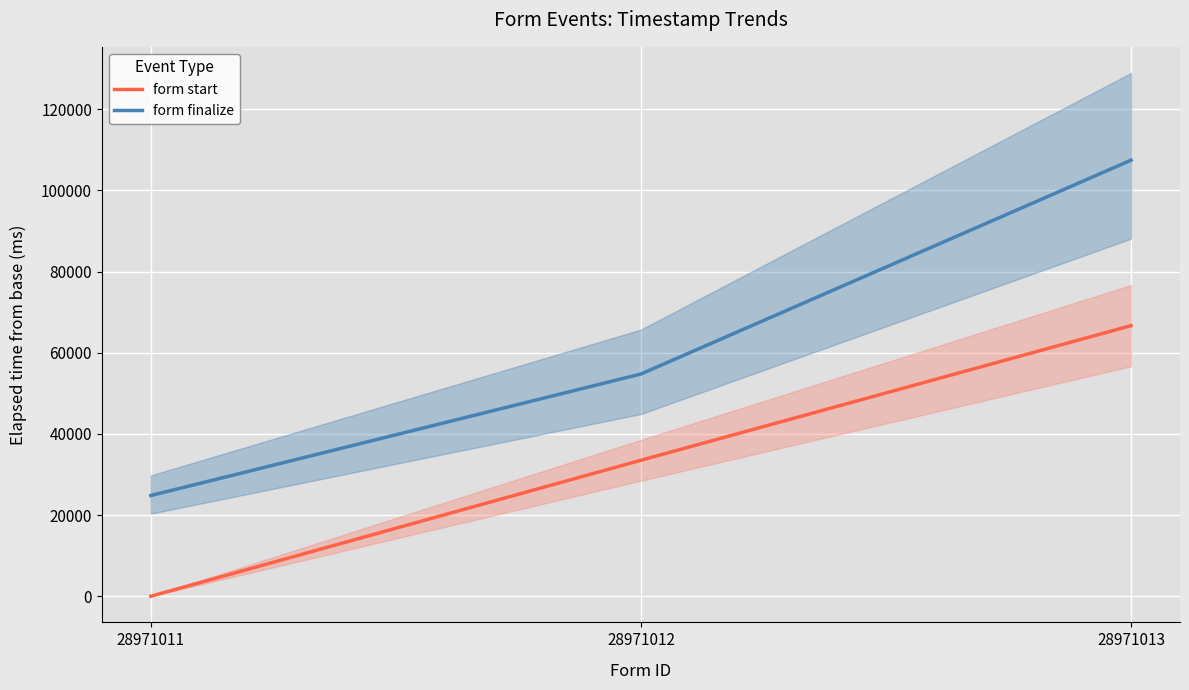

At which label does form start reach its peak?

28971013